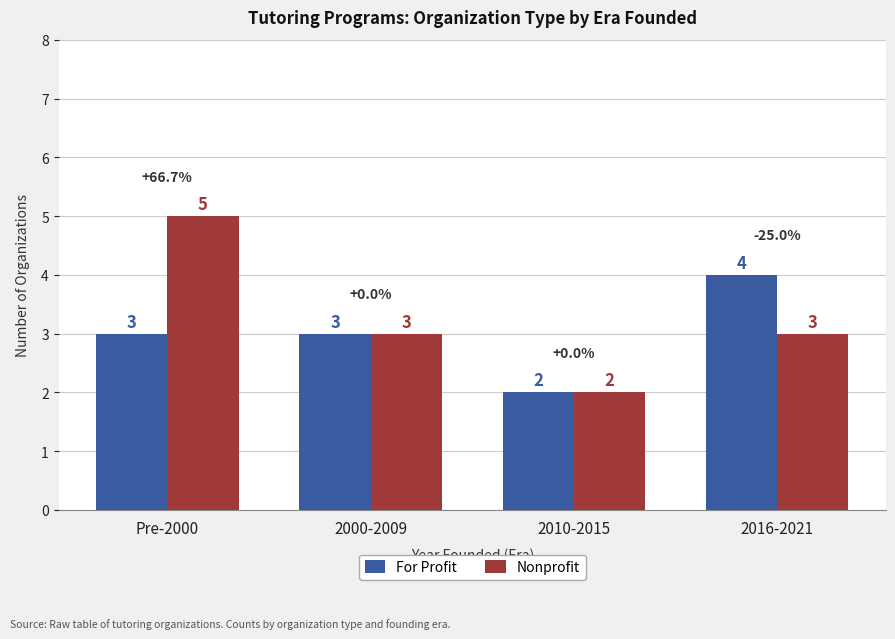

Is it true that For Profit equals 4 at 2016-2021?

True